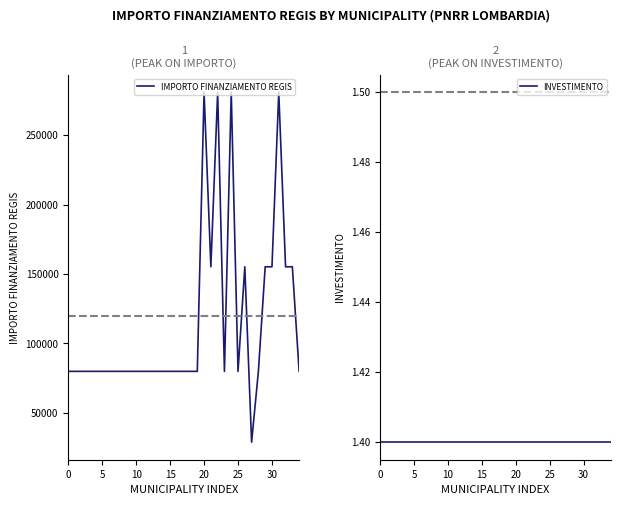

At which category is the sum across all series the highest?

20